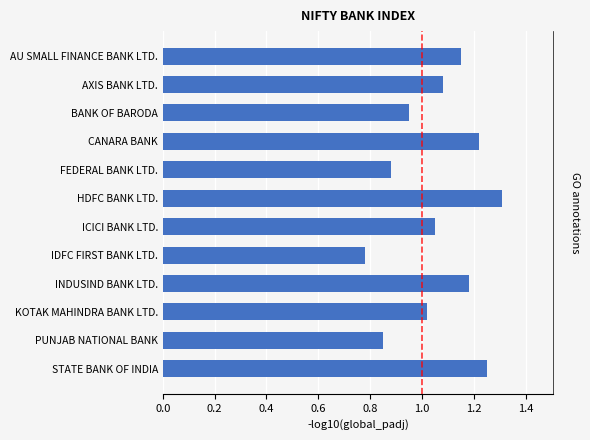

Read the value at AU SMALL FINANCE BANK LTD..

1.1